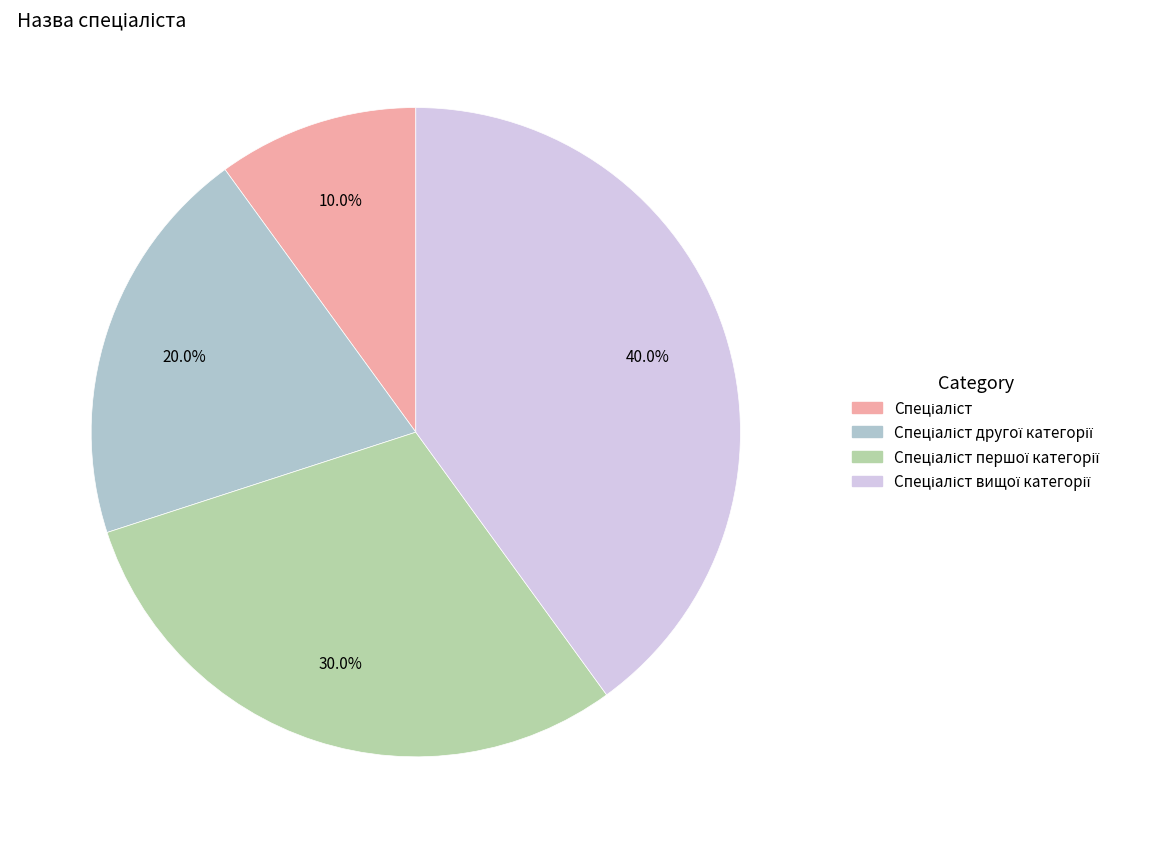

How many slices are in this pie chart?

4